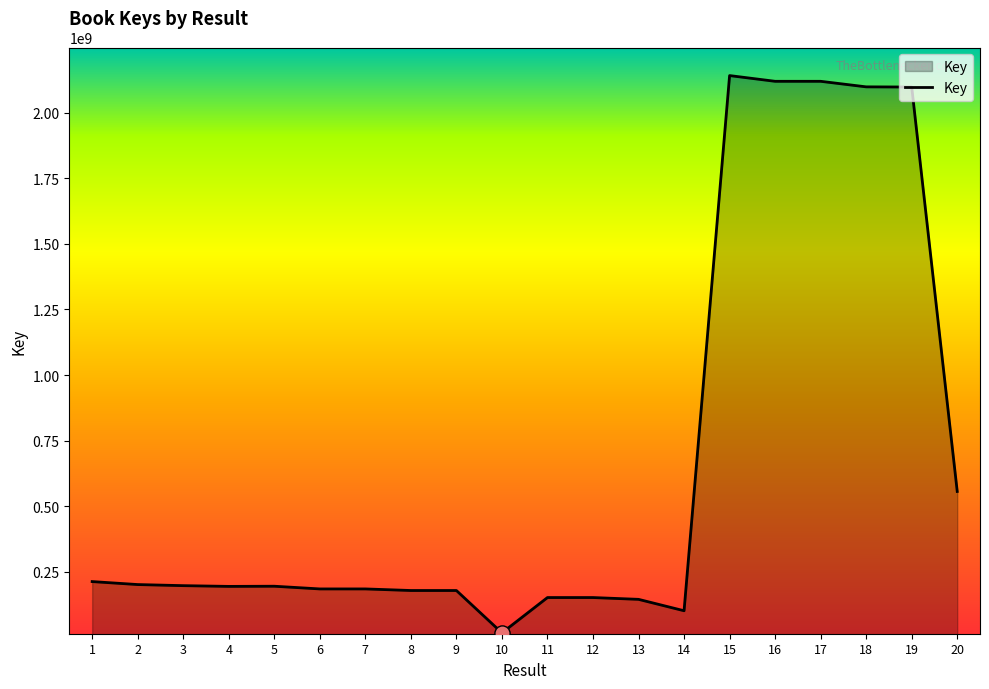

Between 14 and 20, which is larger?

20